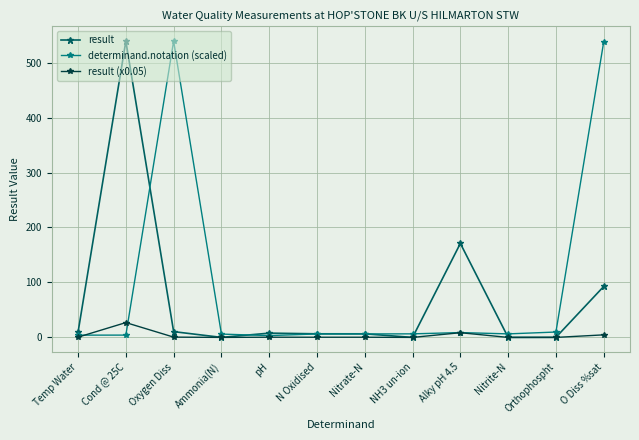

Between Cond @ 25C and Nitrite-N, which series saw the biggest shift?

result